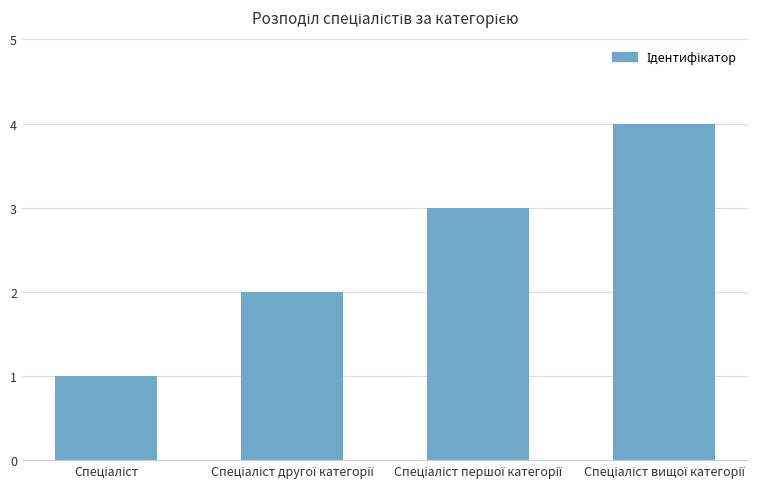

What is the difference between the maximum and minimum values?

3